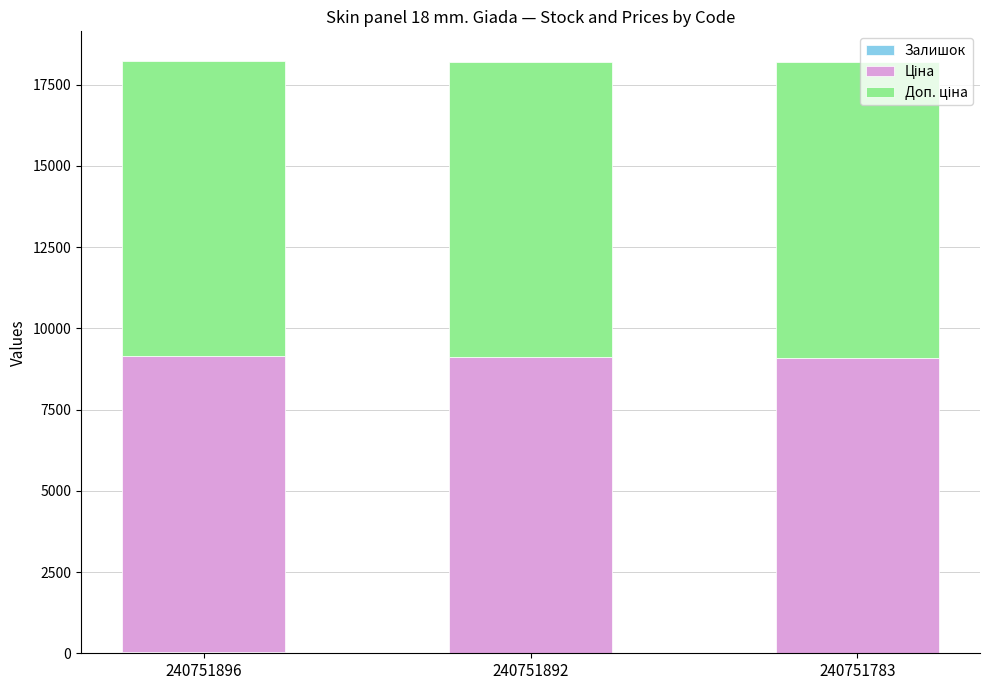

Which category has the highest value in the Залишок series?

240751896